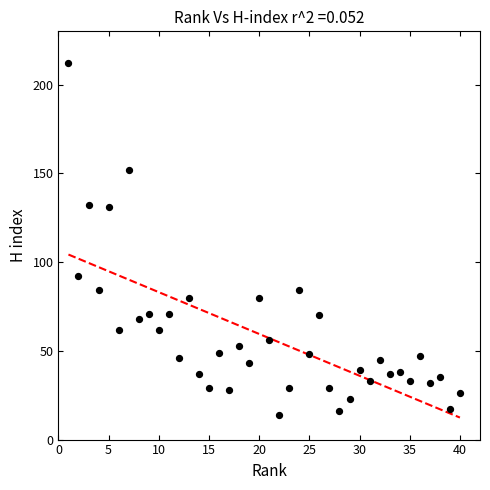

What is the range of X values (max minus min)?

39